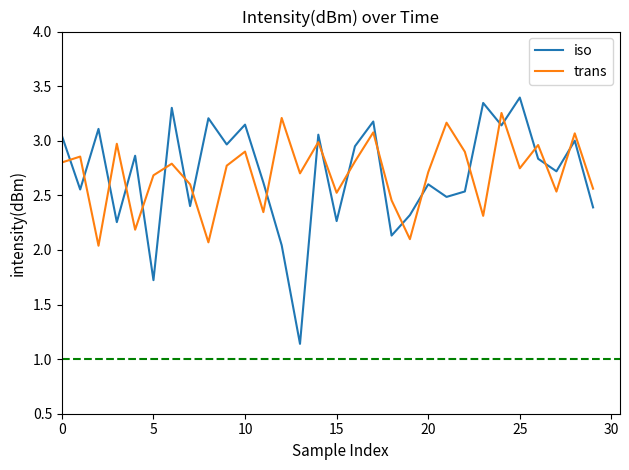

What is the maximum value shown in the chart?

3.4